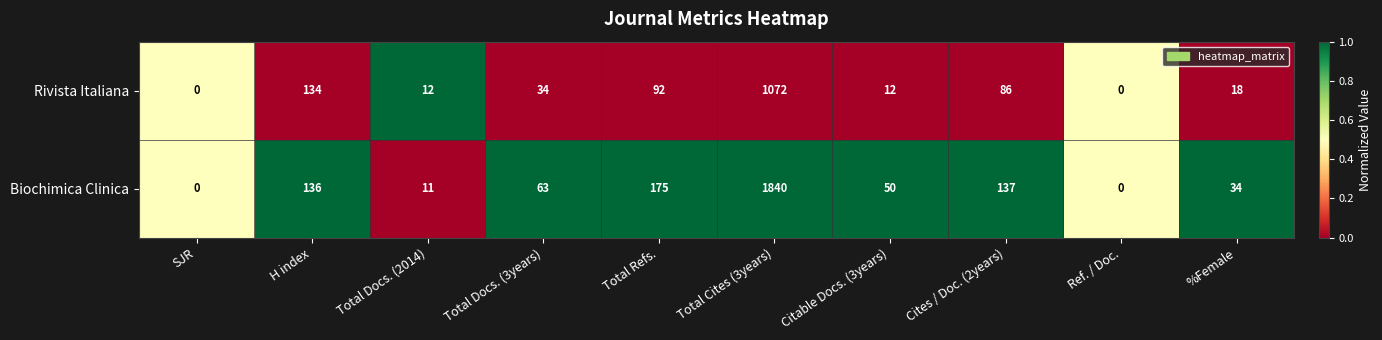

Reading right to left, extract all data points from this chart.

Rivista Italiana: %Female=18	Ref. / Doc.=0	Cites / Doc. (2years)=86	Citable Docs. (3years)=12	Total Cites (3years)=1072	Total Refs.=92	Total Docs. (3years)=34	Total Docs. (2014)=12	H index=134	SJR=0
Biochimica Clinica: %Female=34	Ref. / Doc.=0	Cites / Doc. (2years)=137	Citable Docs. (3years)=50	Total Cites (3years)=1840	Total Refs.=175	Total Docs. (3years)=63	Total Docs. (2014)=11	H index=136	SJR=0